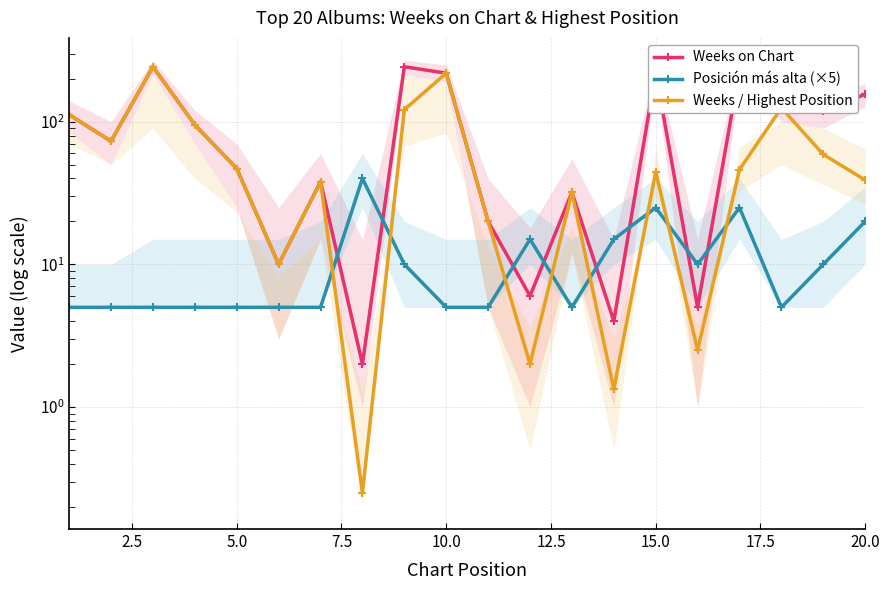

What are all the series names shown in the legend?

Weeks on Chart, Posición más alta (×5), Weeks / Highest Position